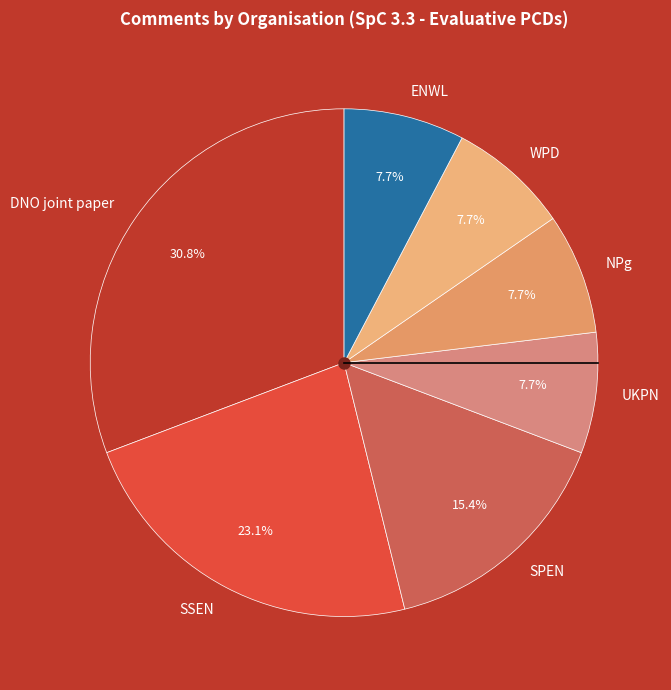

Is SPEN the majority of the pie?

No